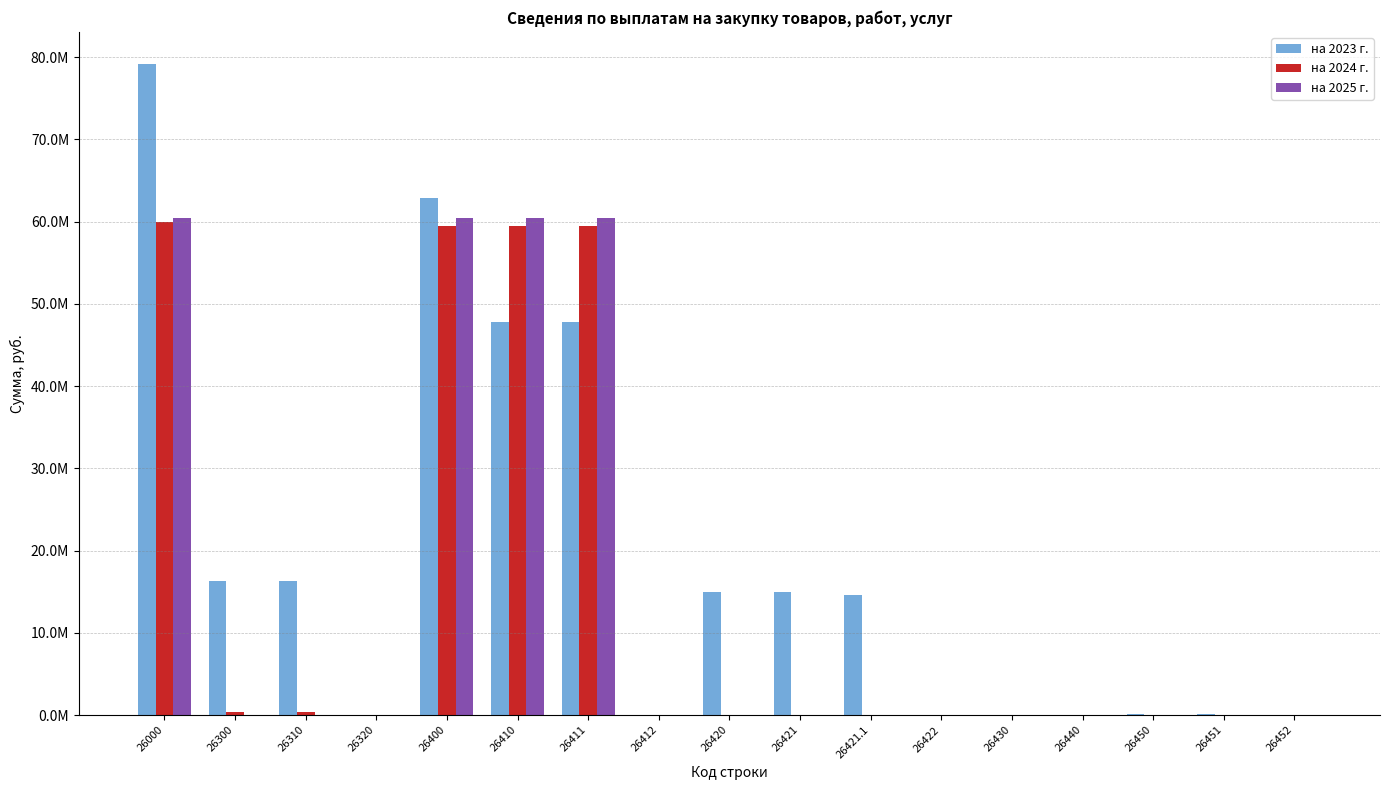

Are the bars horizontal?

No